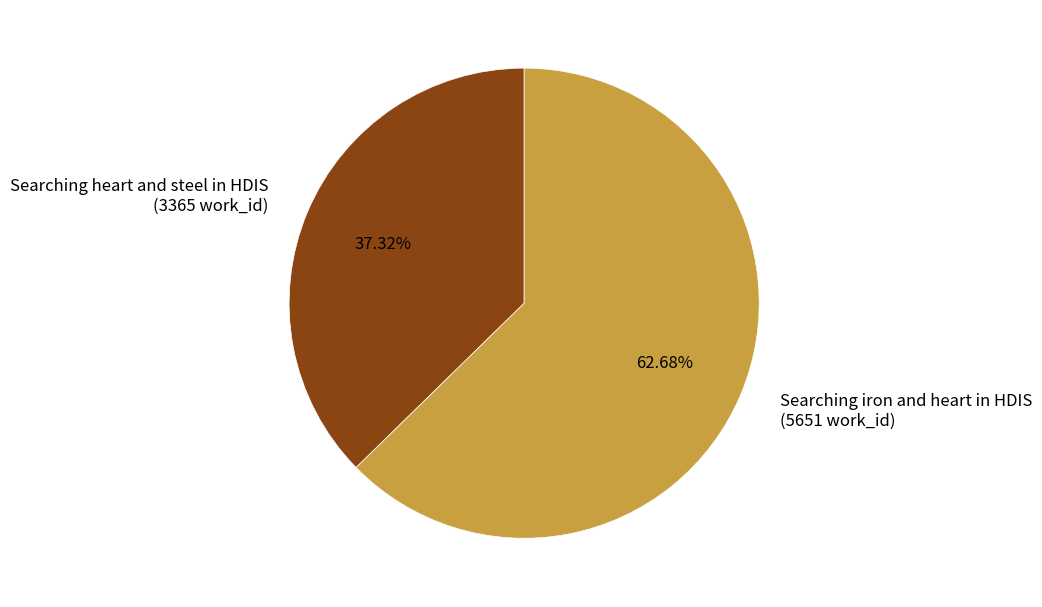

To the nearest percent, what is the average slice percentage?

50%